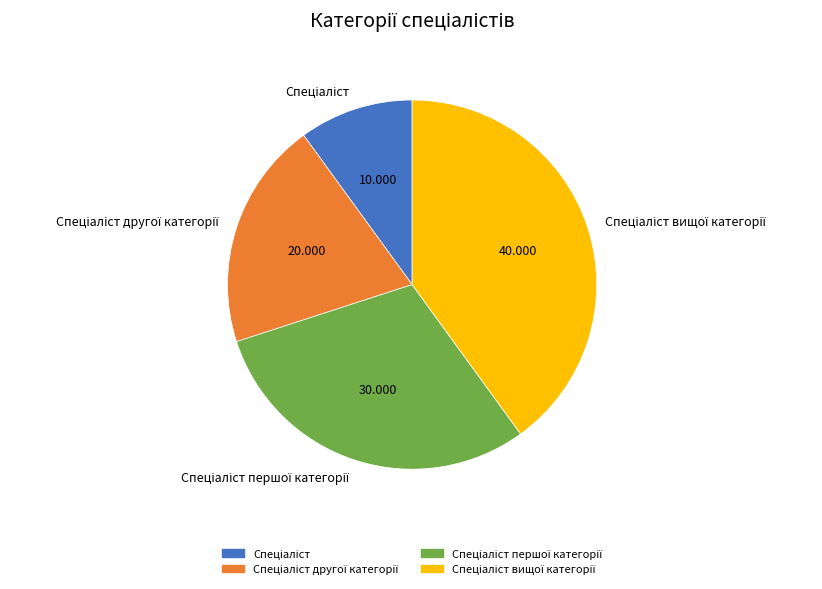

Is there any slice that represents more than half of the pie?

No